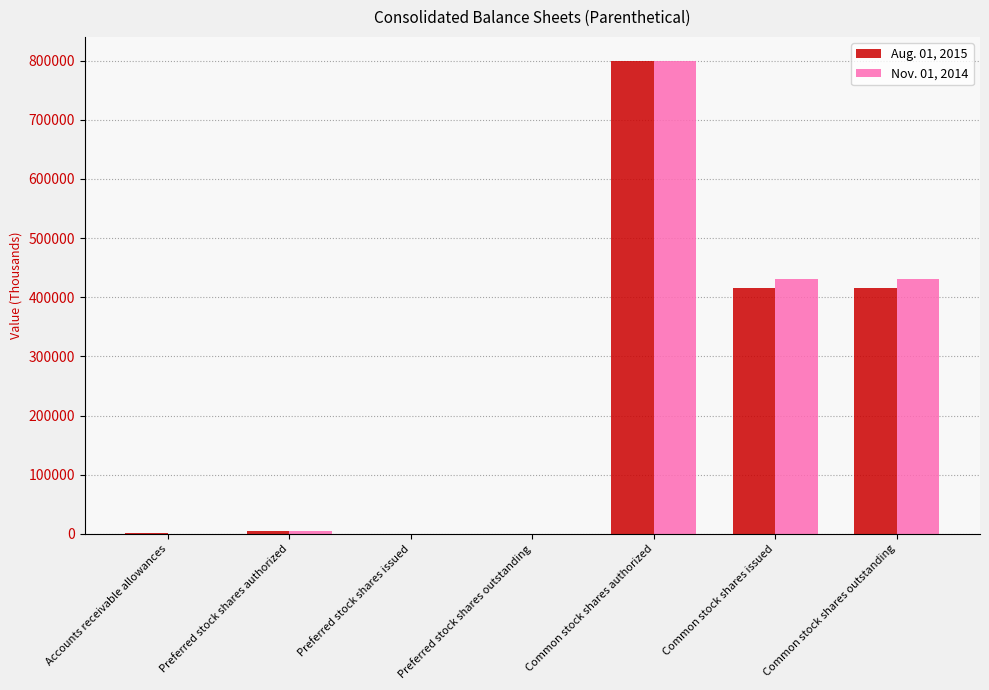

What is the maximum value shown in the chart?

800000